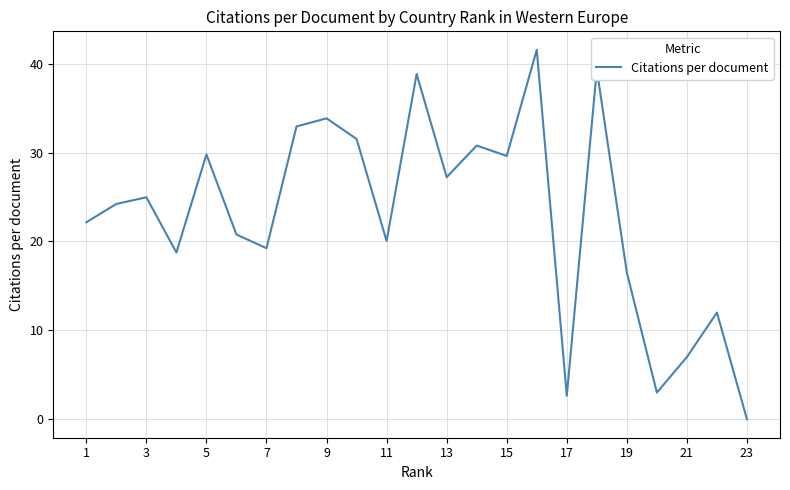

Which category has the lowest value across all series?

23